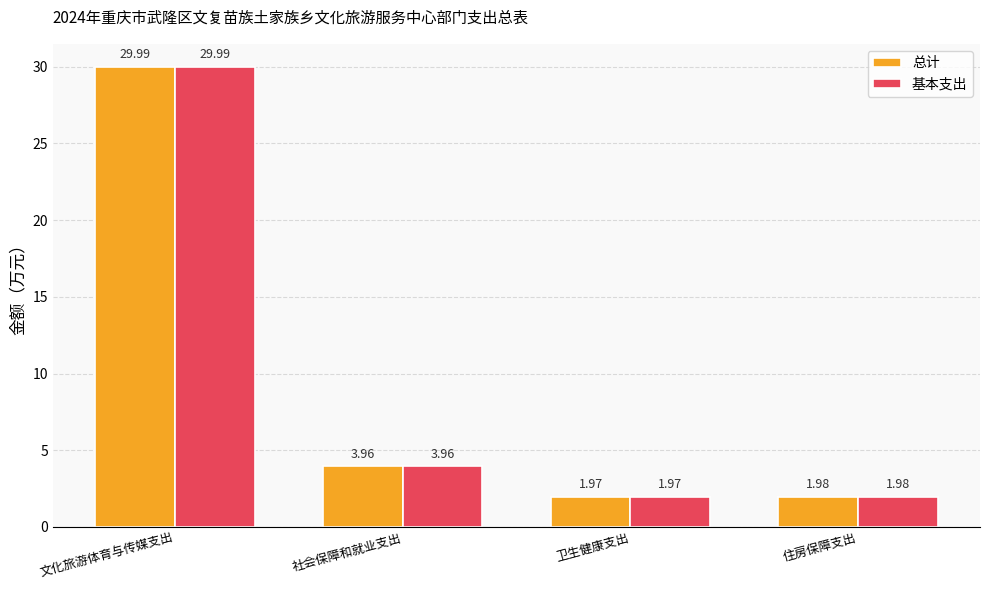

Where is 基本支出 nearest to the value 15?

社会保障和就业支出